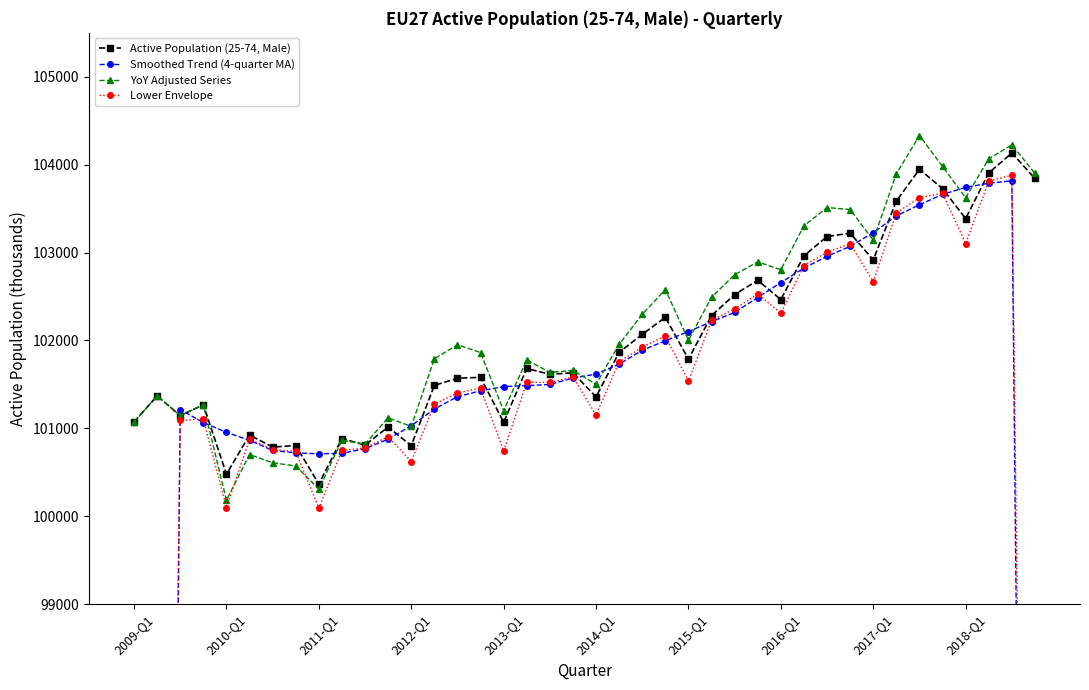

What is the lowest value of the Active Population (25-74, Male) series?

100366.7